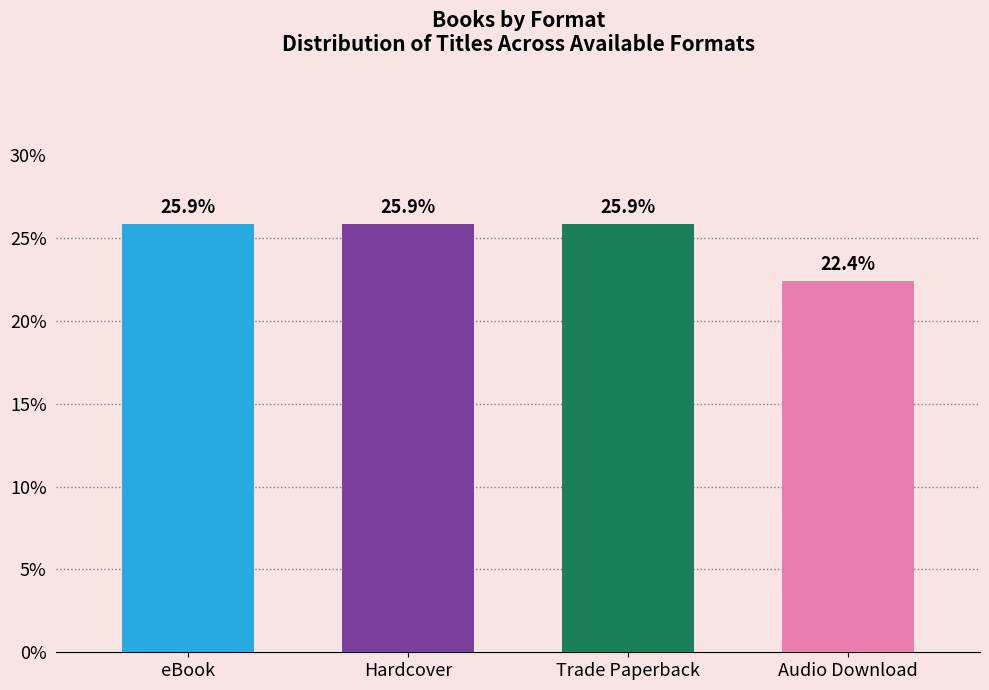

What is the difference between the second highest and minimum values?

3.4